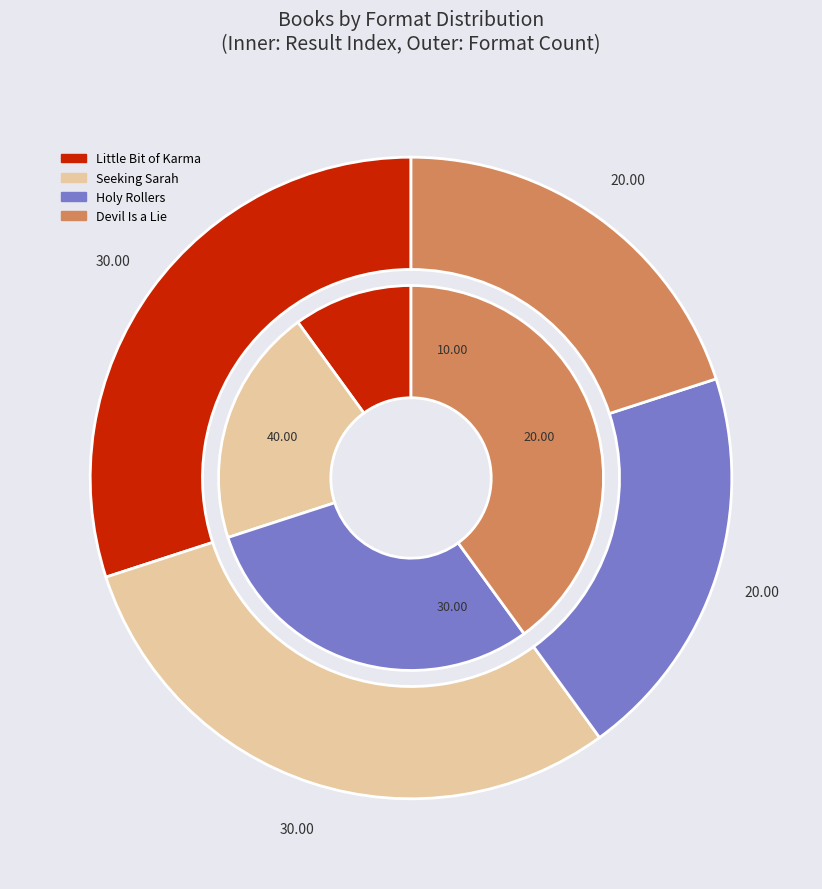

To the nearest percent, what portion does Seeking Sarah represent?

30%